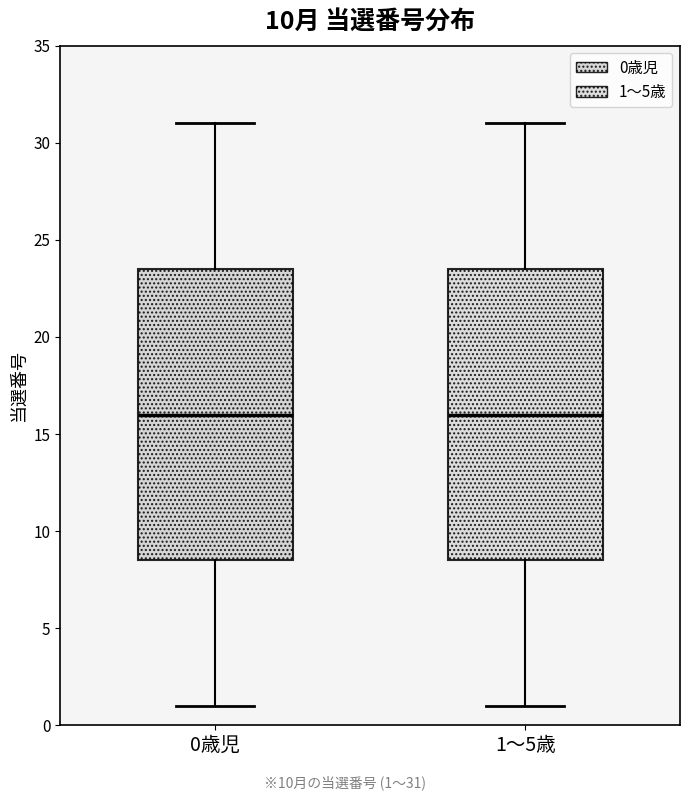

Reading left to right, transcribe this box plot: for each box, give where its median line is, the range the box spans, and where its two whiskers end, as read against the y-axis. The values are not printed on the chart, so give them approximately, as read against the axis.

0歳児: median 16.0, box 8.5 to 23.5, whiskers 1.0 to 31.0
1～5歳: median 16.0, box 8.5 to 23.5, whiskers 1.0 to 31.0